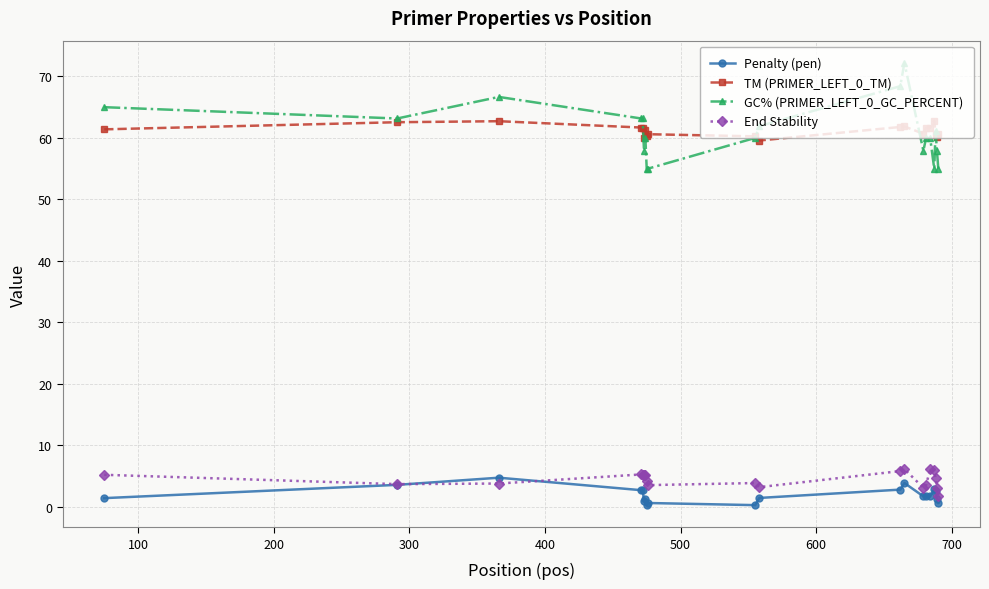

True or false: Penalty (pen) has more than 0 points higher than both neighbors.

True